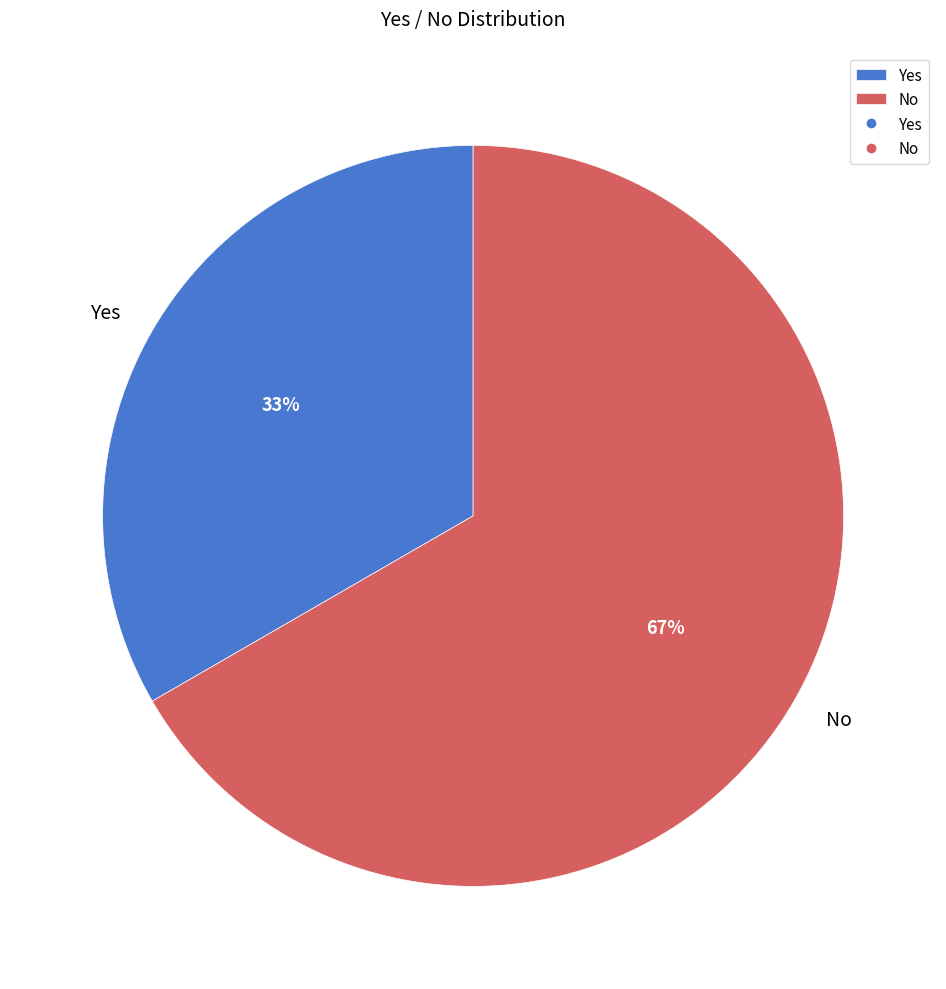

Does any single category account for the majority?

Yes